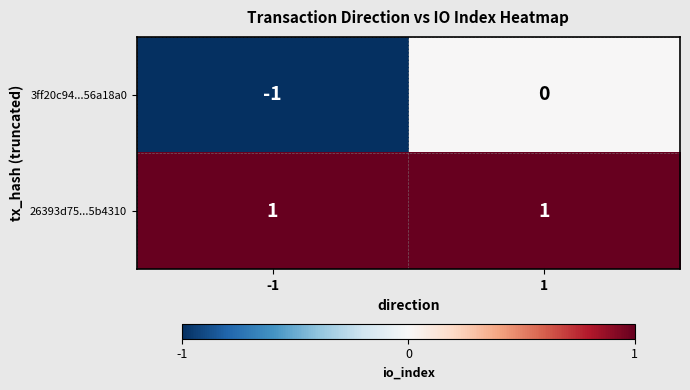

Rank the series at -1 from lowest to highest value.

3ff20c94...56a18a0, 26393d75...5b4310